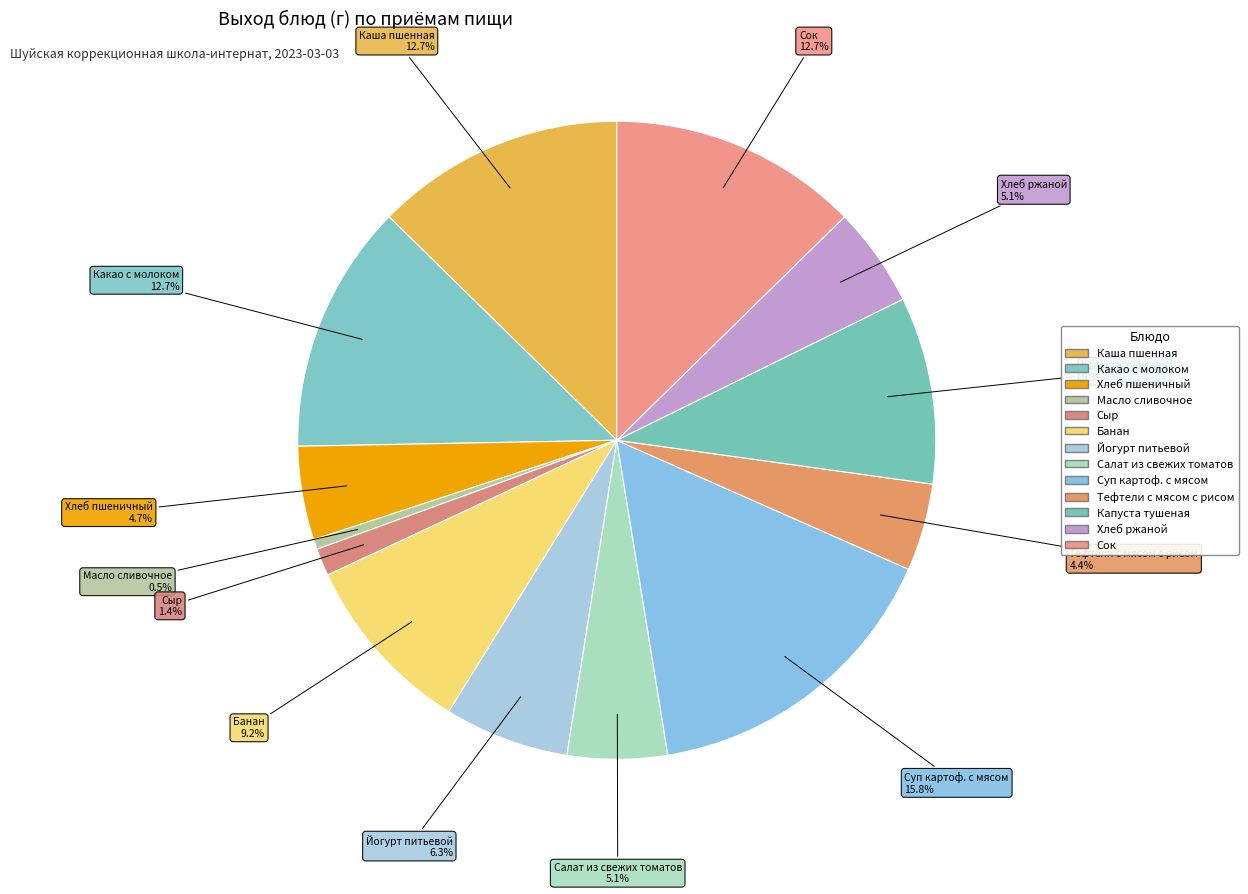

Is it true that Капуста тушеная is 1% of the pie?

False